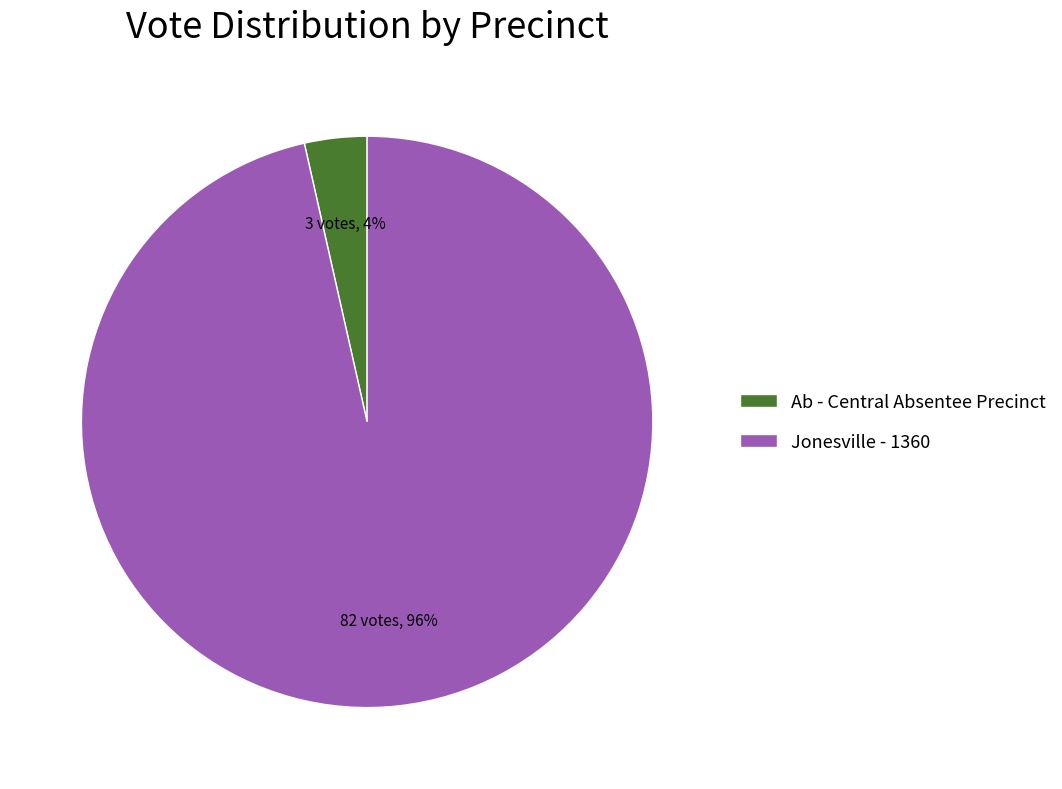

How many slices are in this pie chart?

2